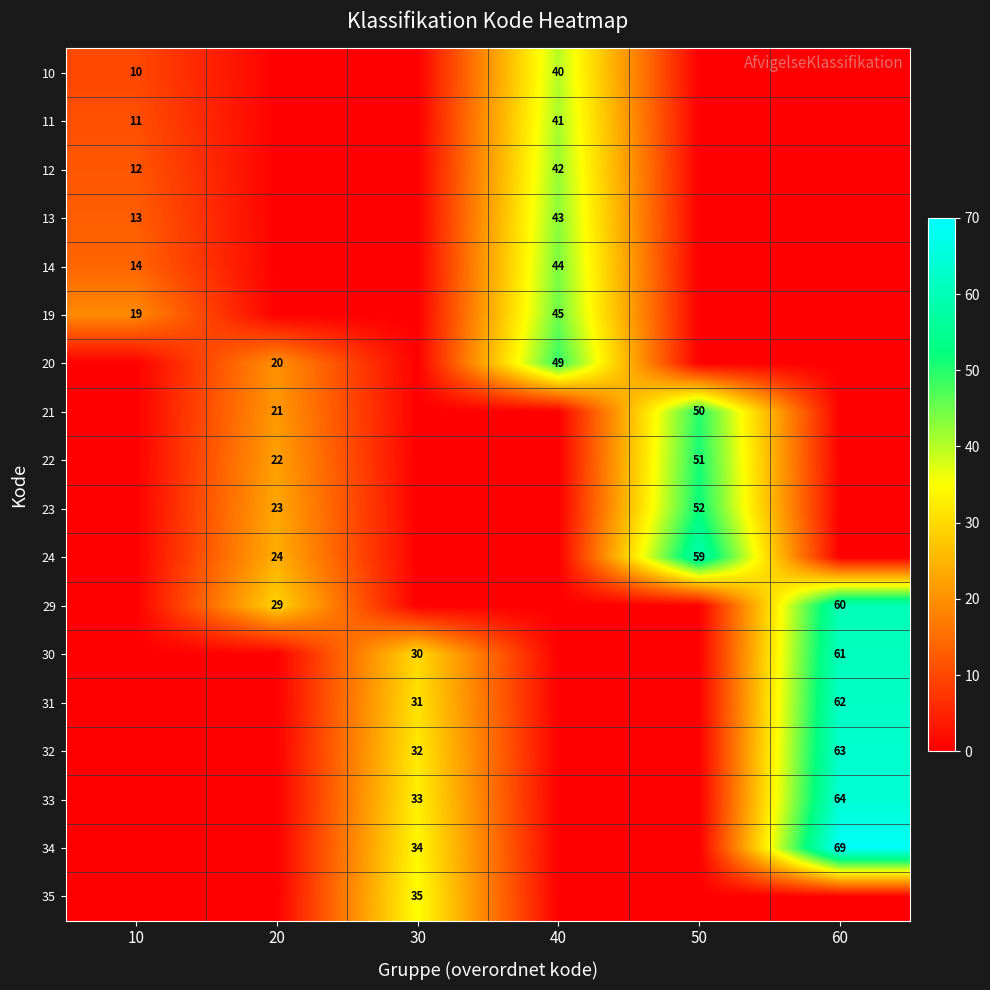

Is the value of 13 at 40 greater than the value of 11 at 10?

Yes